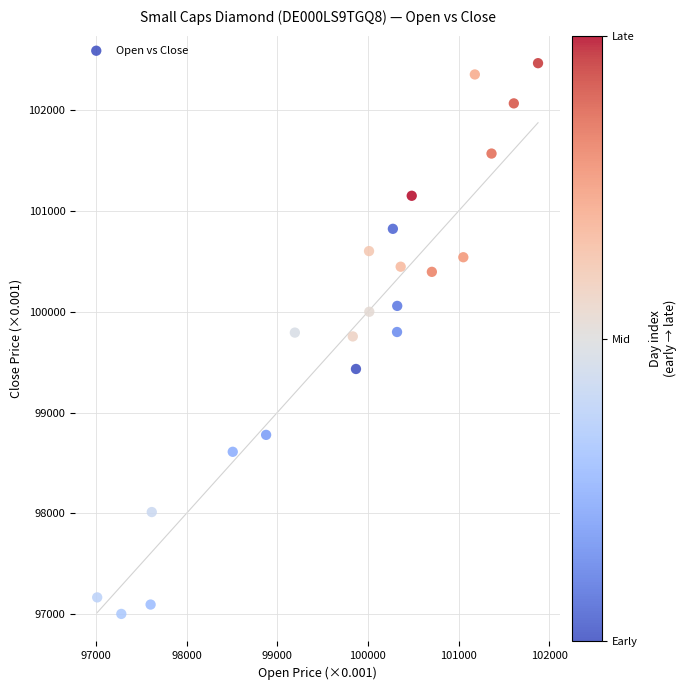

What is the range of X values (max minus min)?

4862